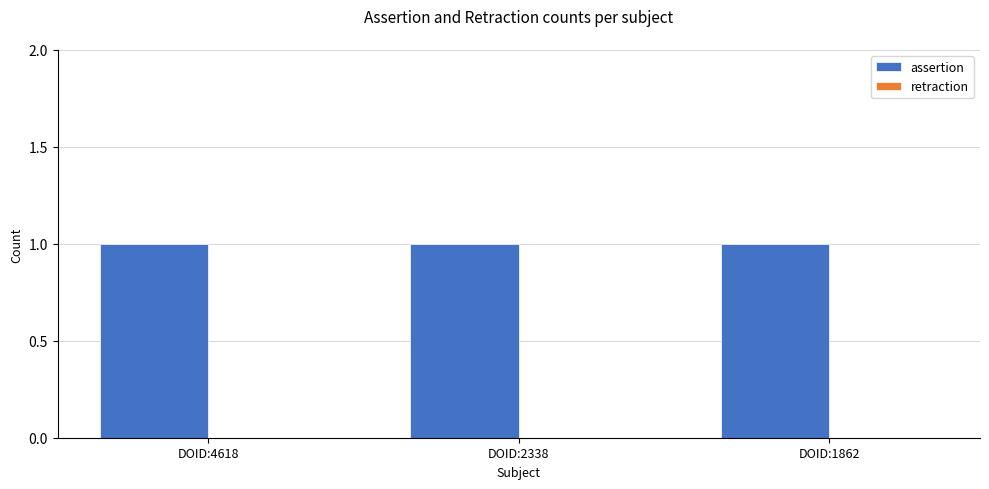

How many data points does each series have?

3